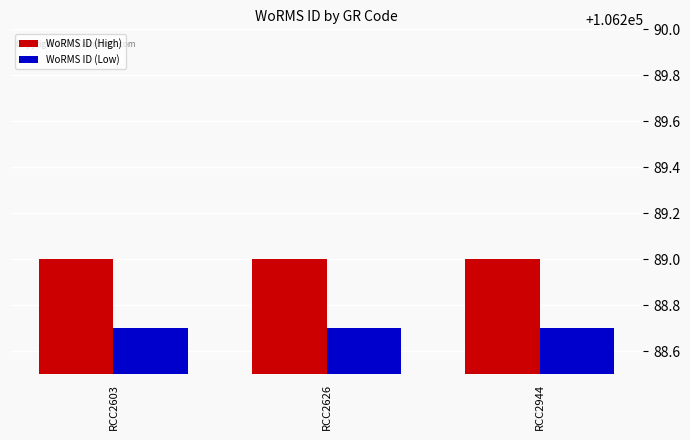

The WoRMS ID (High) series shows 106289.0 at RCC2603. True or false?

True